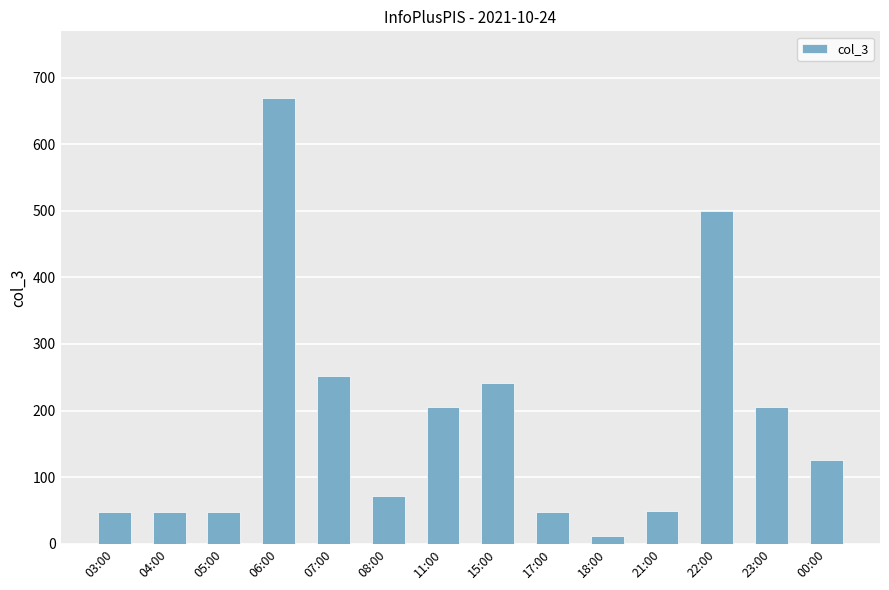

What is the difference between the maximum and second lowest values?

622